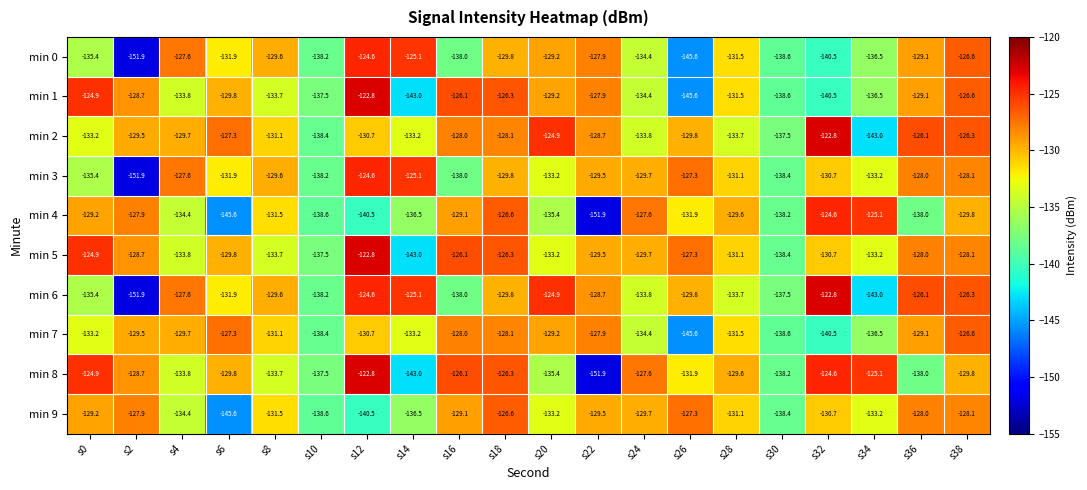

What is the total value across all series at s38?

-1276.3